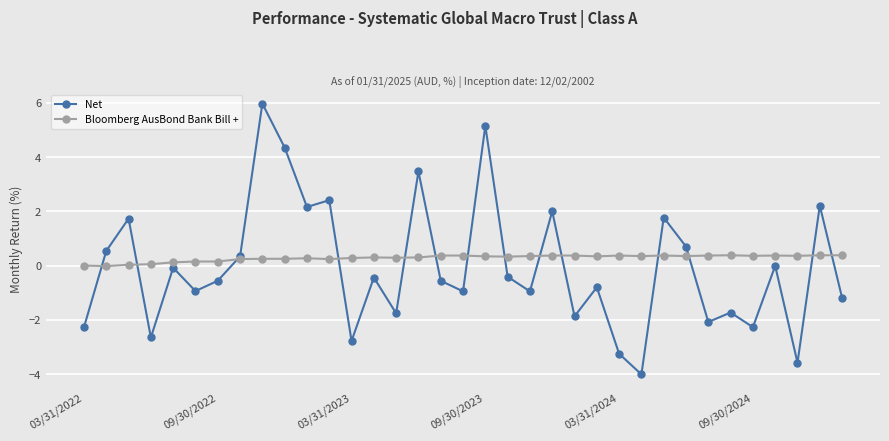

How many distinct data groups are displayed?

2